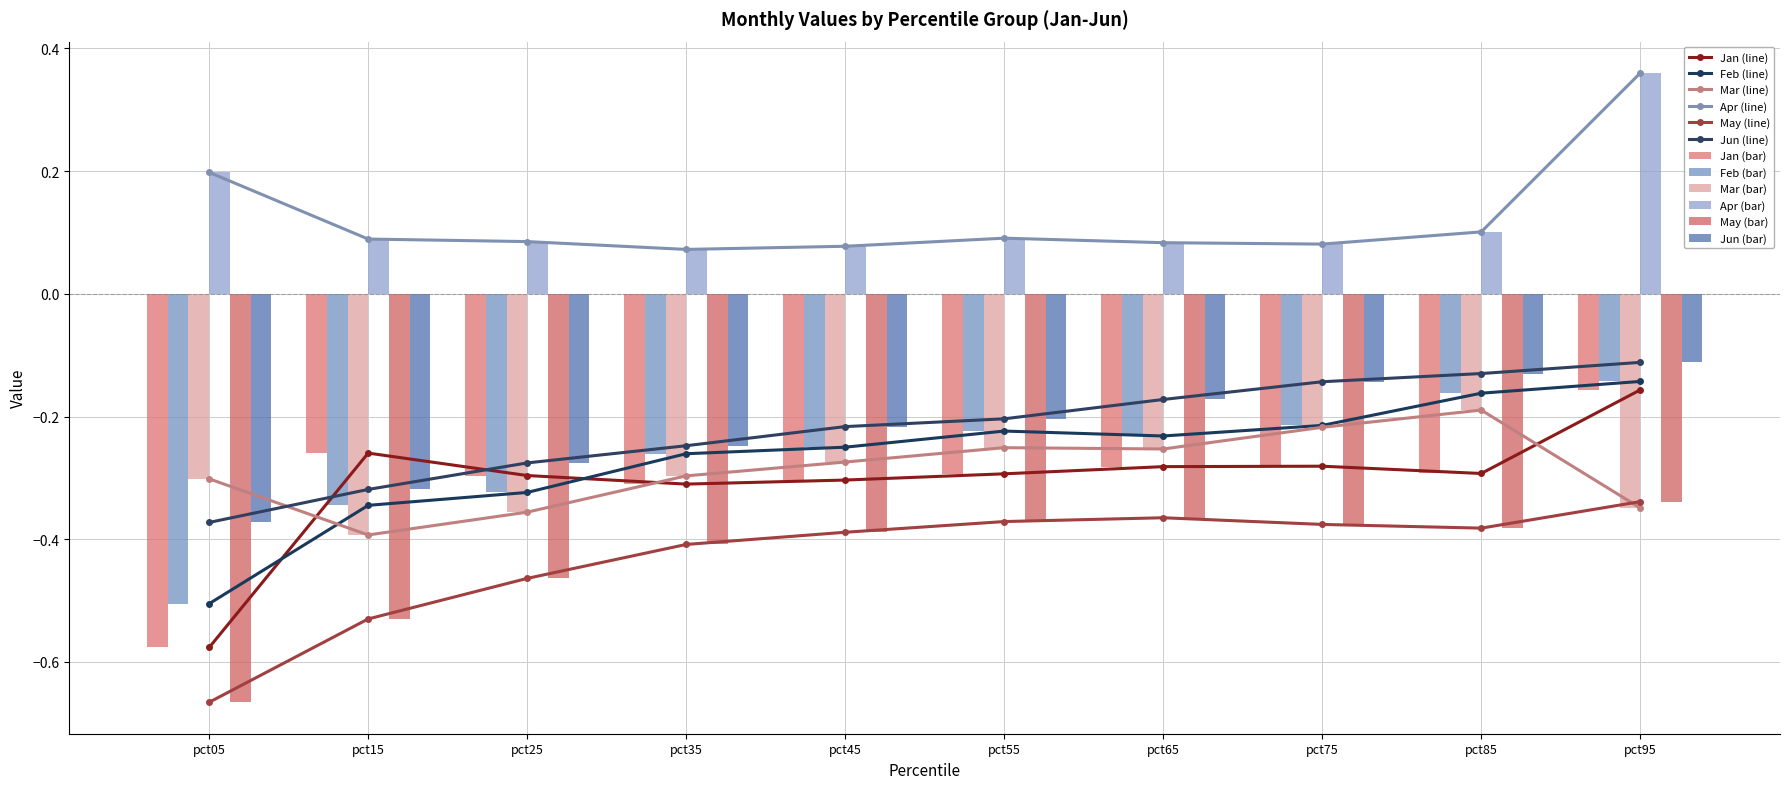

True or false: May has a value of -0.3 at pct15.

False